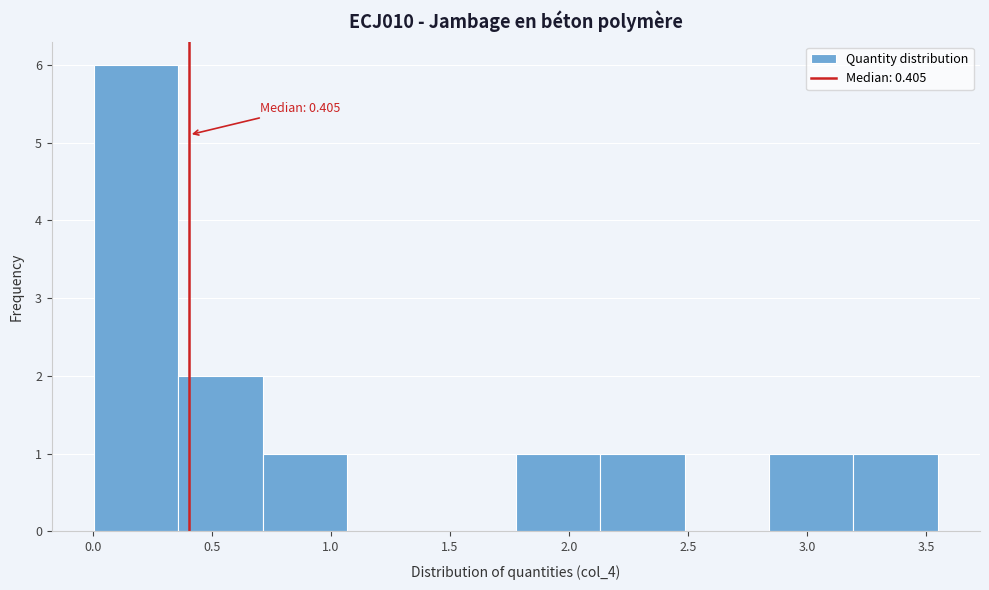

Which range on the x-axis has the tallest bar?

0.00 to 0.35